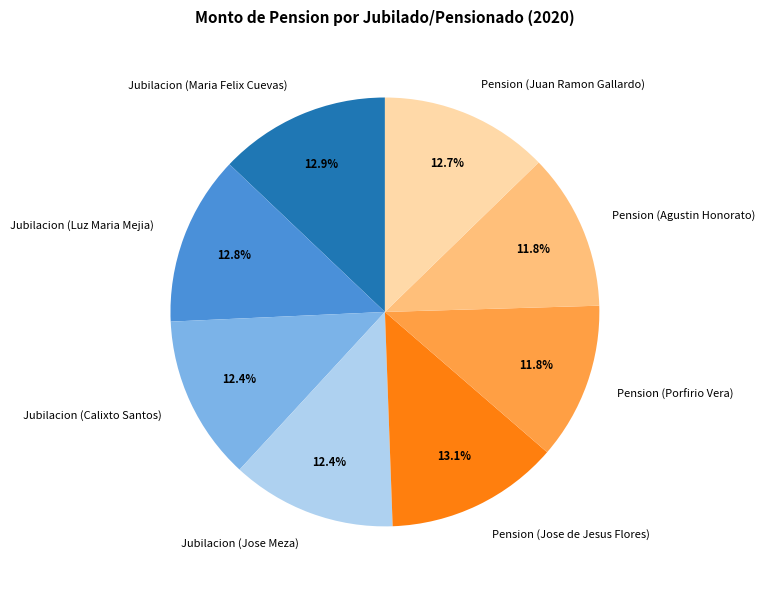

What percentage is NOT represented by Jubilacion (Jose Meza)?

87.6%